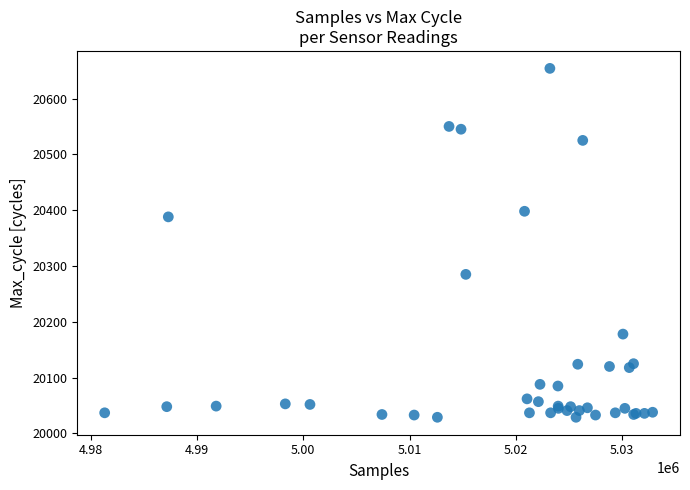

What Y value in the scatter plot is closest to 20341?

20388